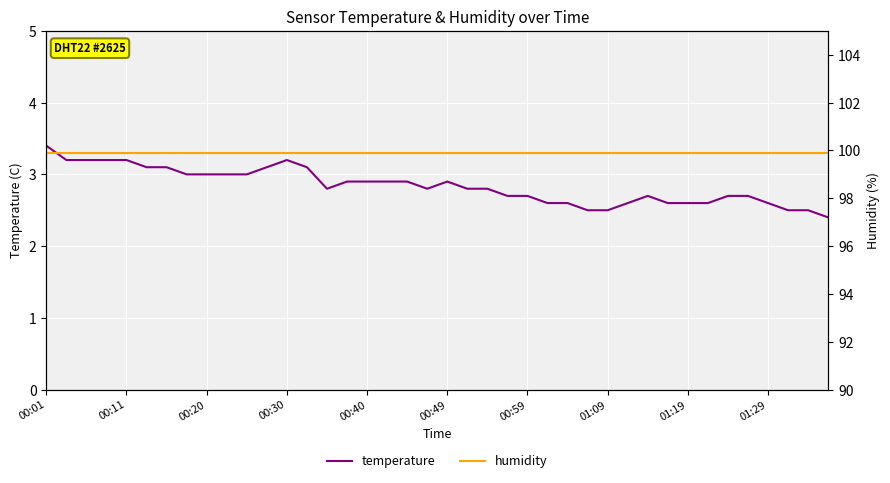

Rank the series by their average value, from lowest to highest.

temperature, humidity